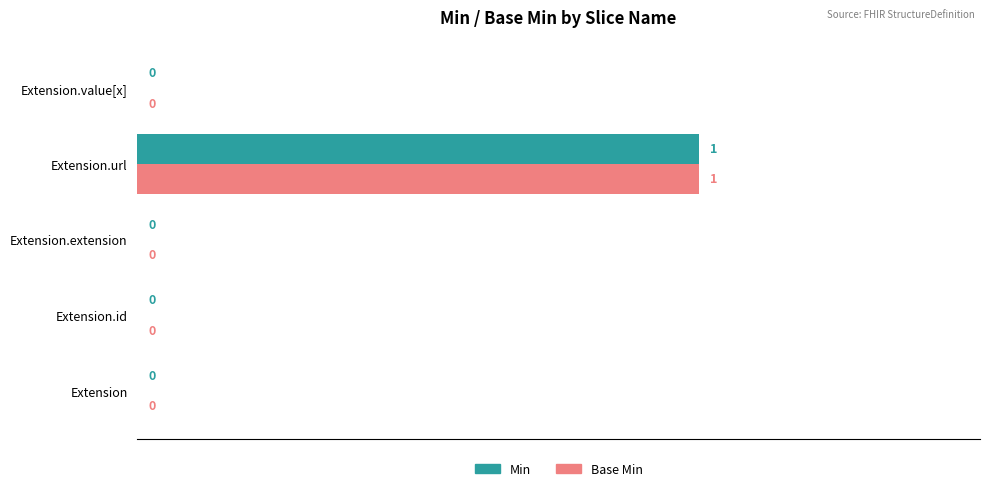

The value of Min at Extension.value[x] is 0. True or false?

True